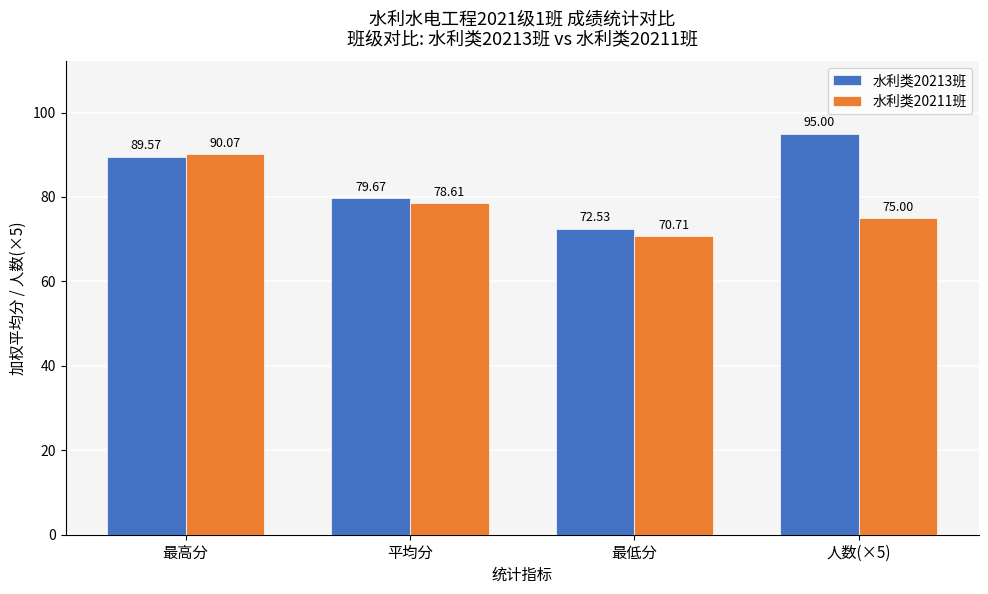

Which category has the lowest value across all series?

最低分